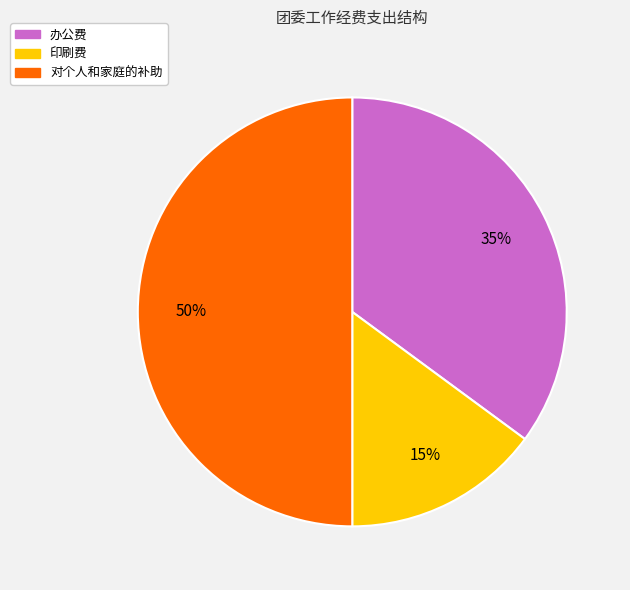

To the nearest percent, what is the combined percentage of 办公费 and 印刷费?

50%